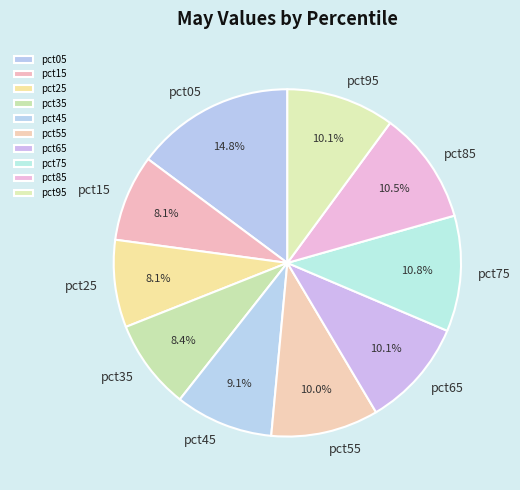

To the nearest percent, what portion does pct15 represent?

8%